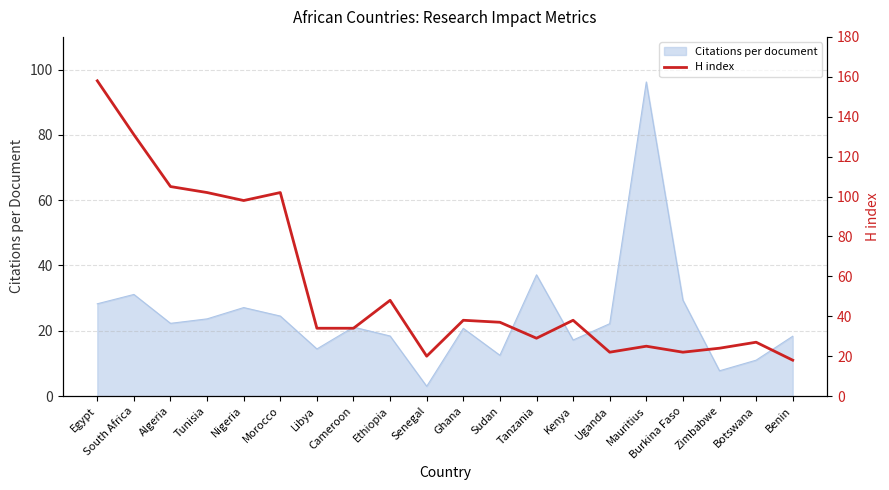

The chart shows a value of 174 at Nigeria. True or false?

False